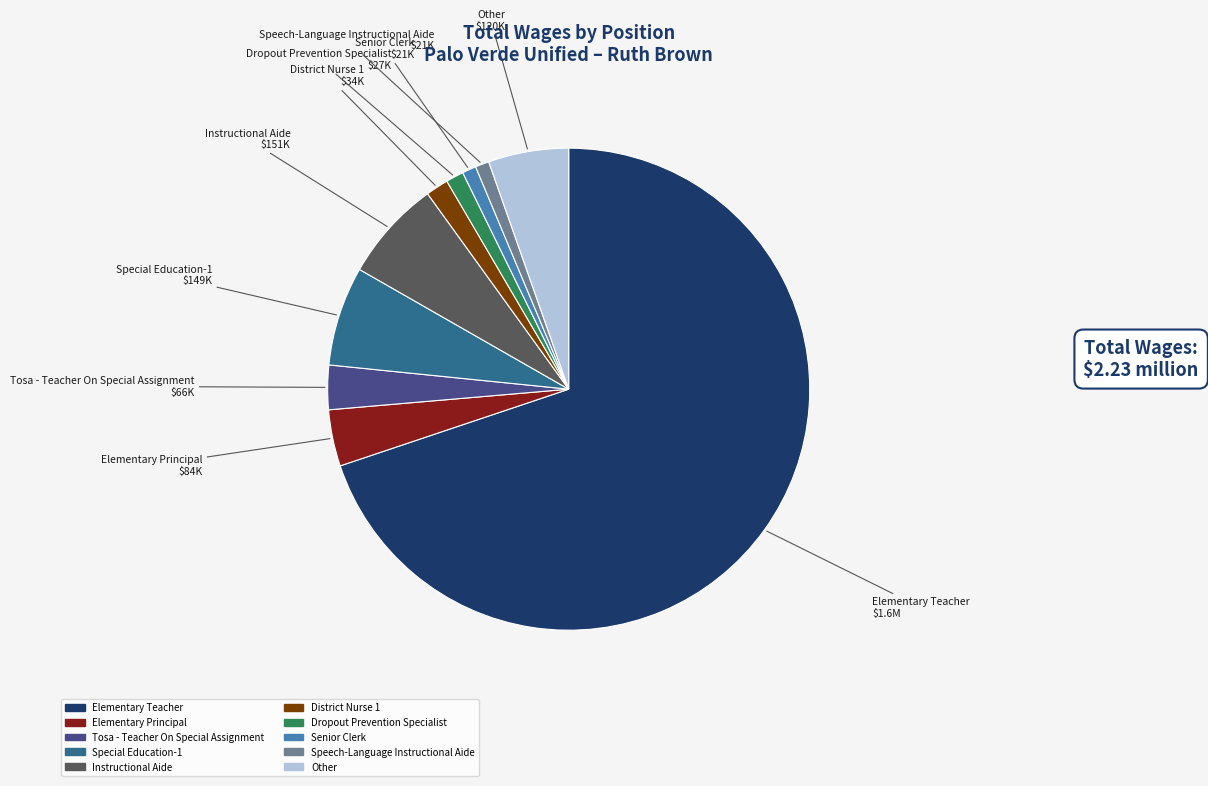

Is it true that Senior Clerk is 1% of the pie?

True